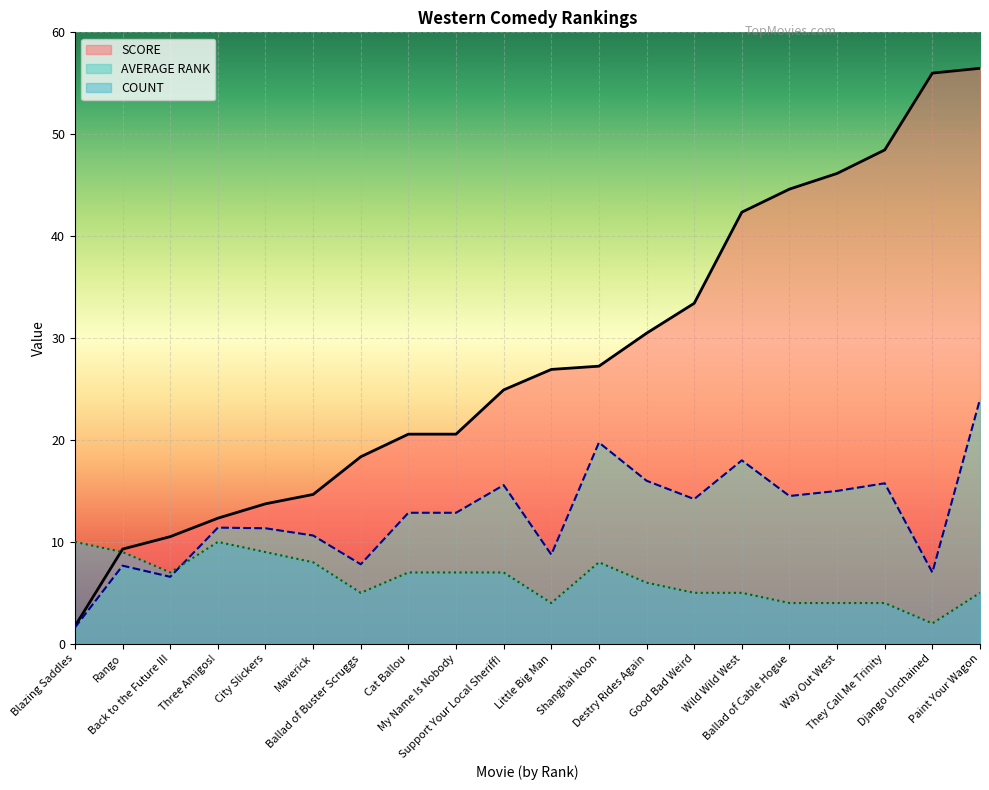

What is the difference between the maximum and minimum values in the COUNT series?

8.0